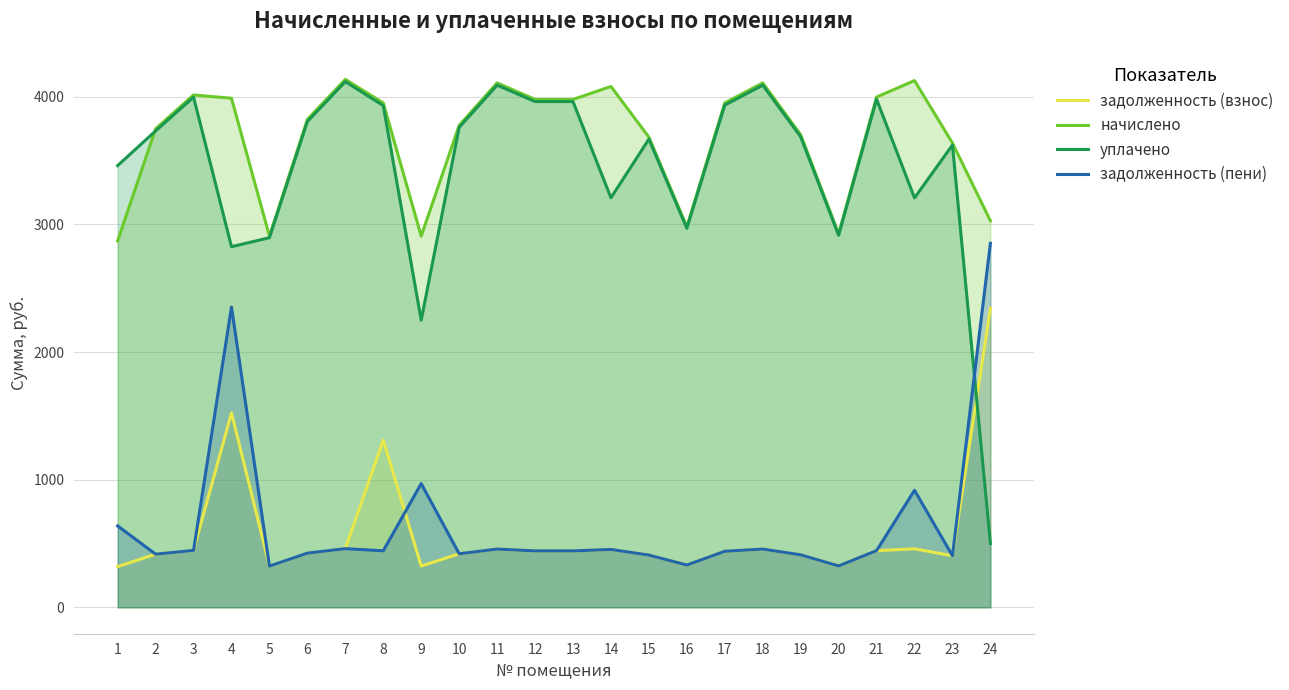

What is the difference between the задолженность (пени) values at 9 and 8?

526.4